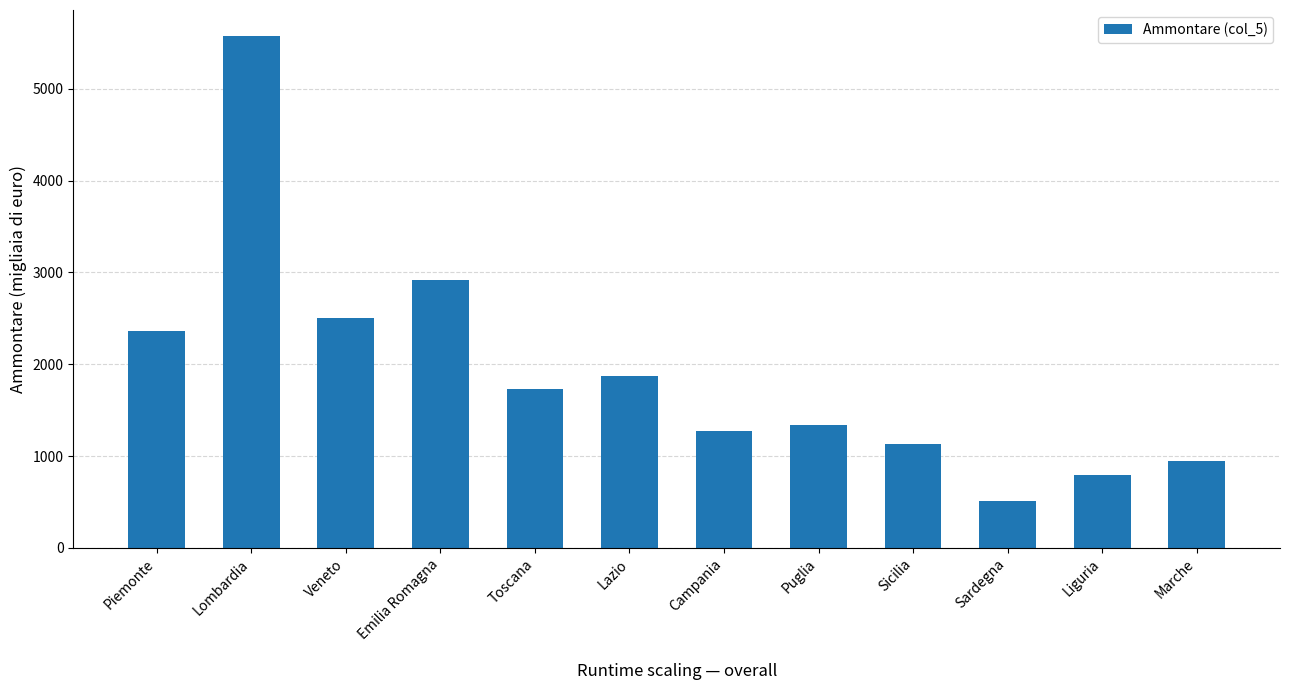

At which category does the chart reach its peak across all series?

Lombardia